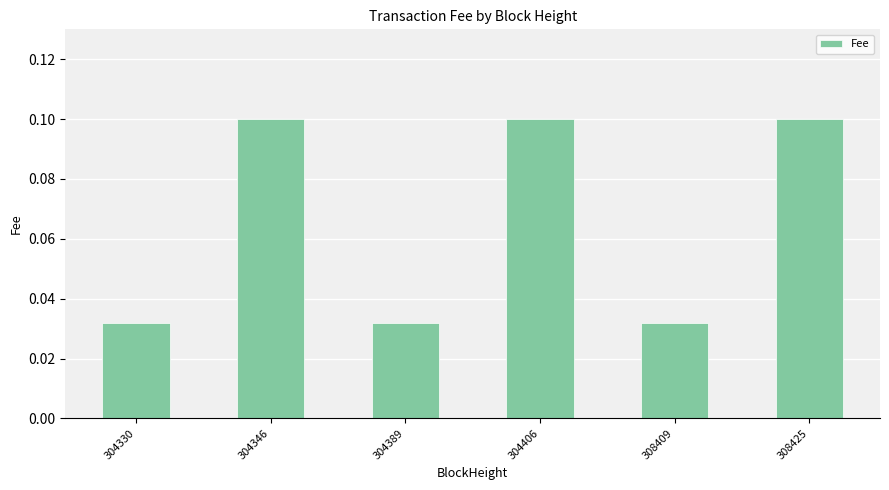

Does the chart contain stacked bars?

No